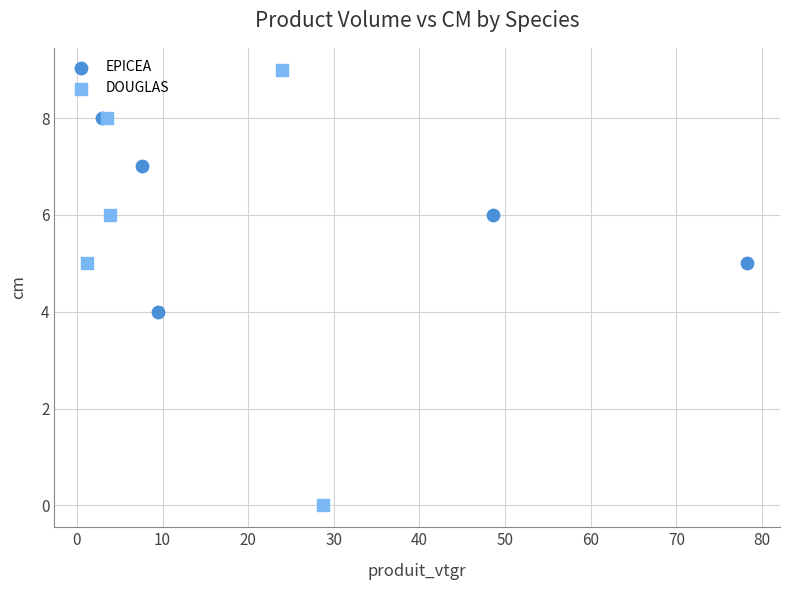

Which series contains the lowest Y value?

DOUGLAS